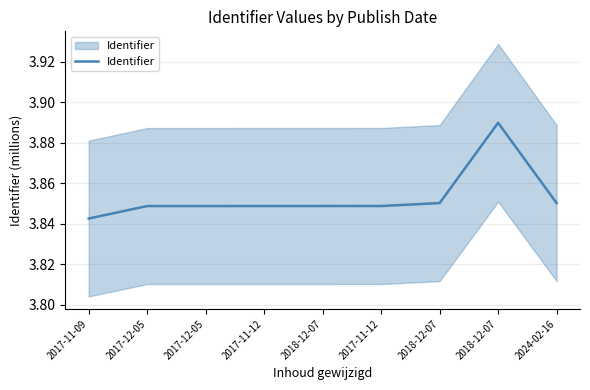

Which category has the highest value across all series?

2018-12-07